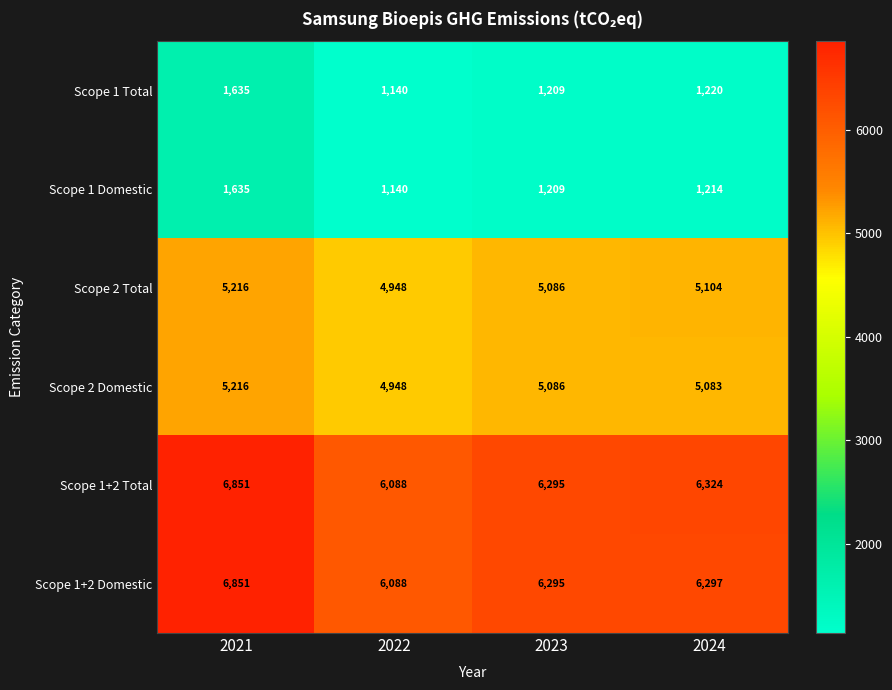

At which label does Scope 1+2 Total reach its minimum?

2022